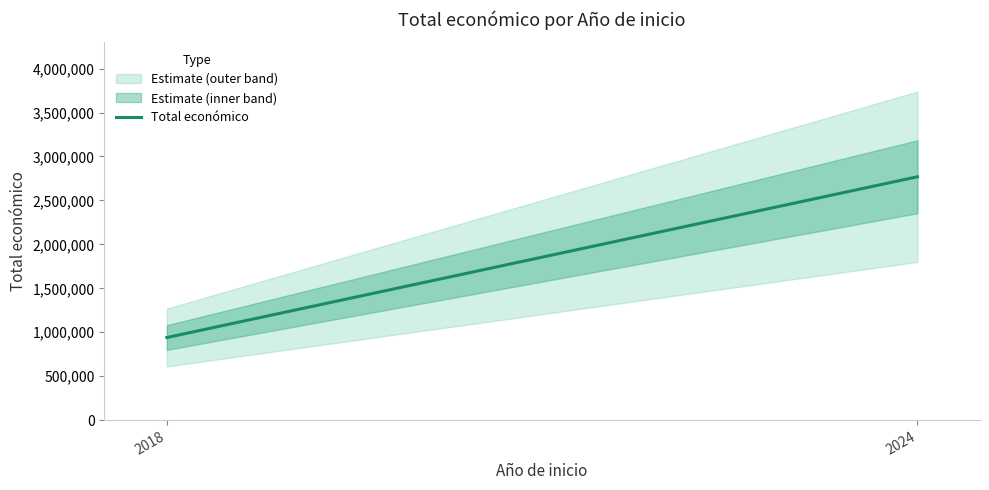

Does the chart have visible grid lines?

No